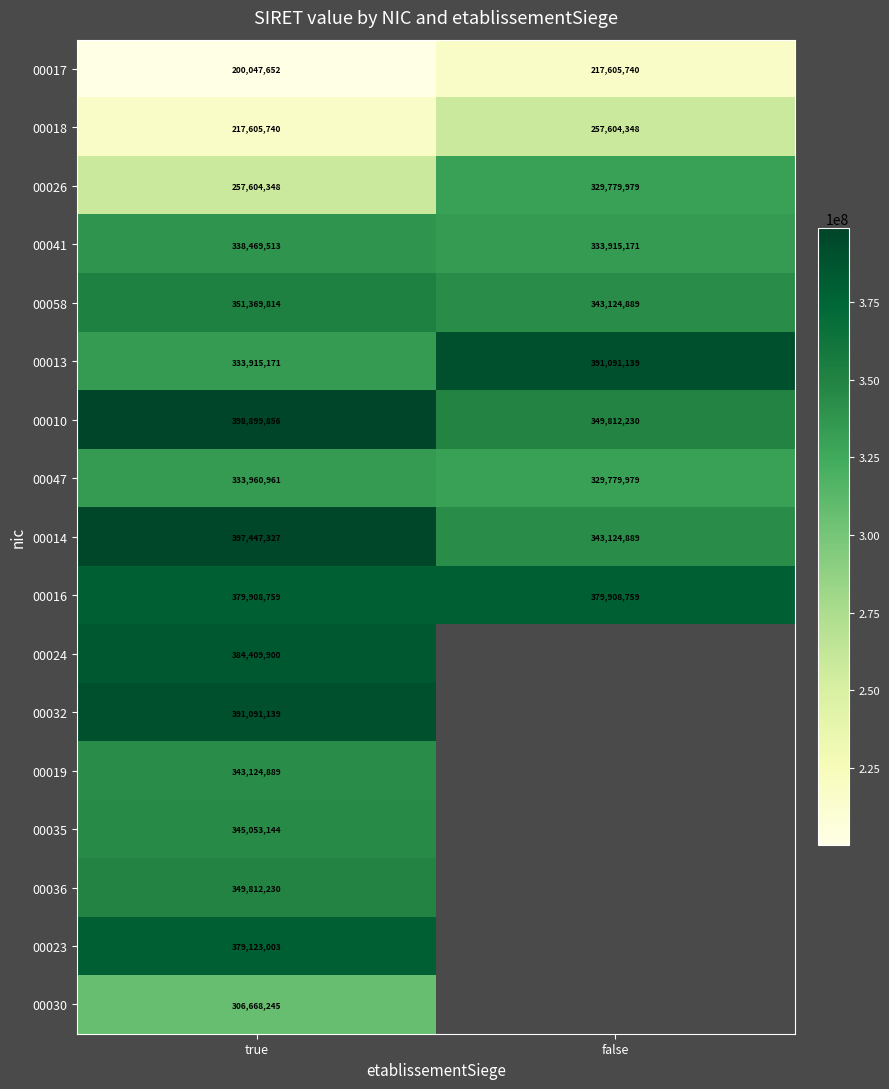

What is the maximum value for 00041?

338469513